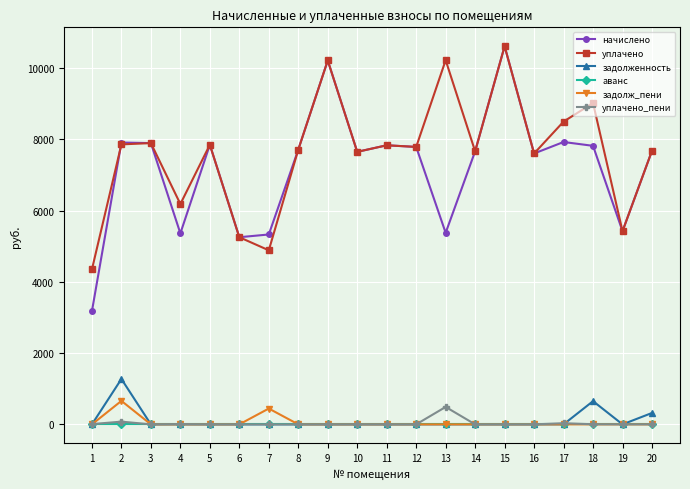

What is the highest value of the задолженность series?

1273.6